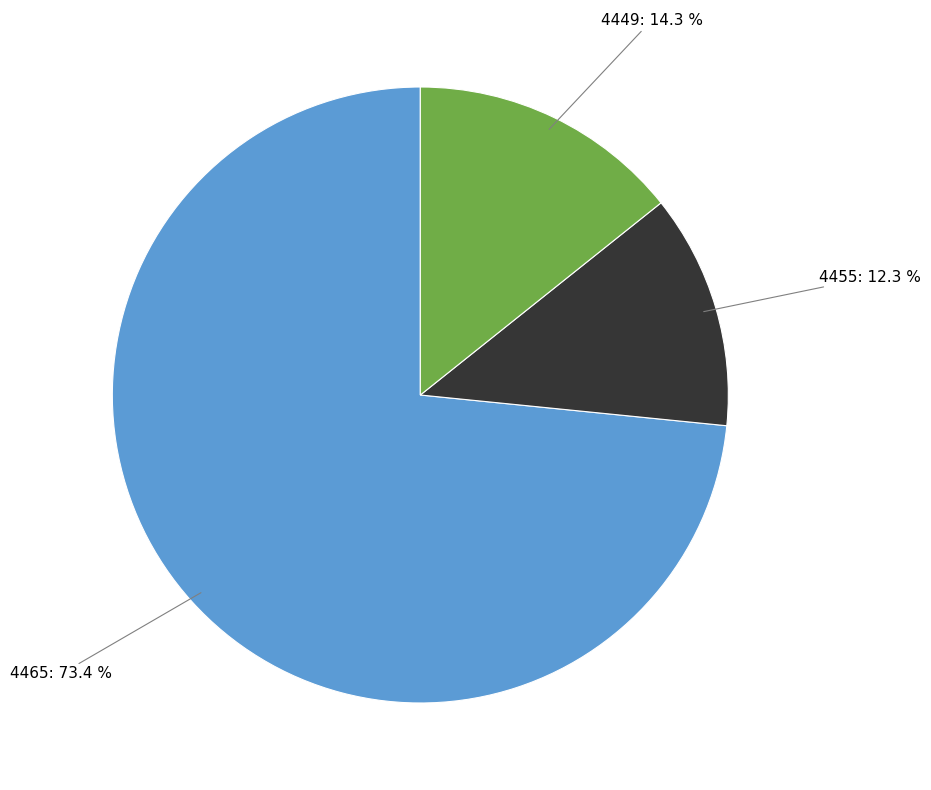

To the nearest percent, what is the combined percentage of 4455 and 4465?

86%